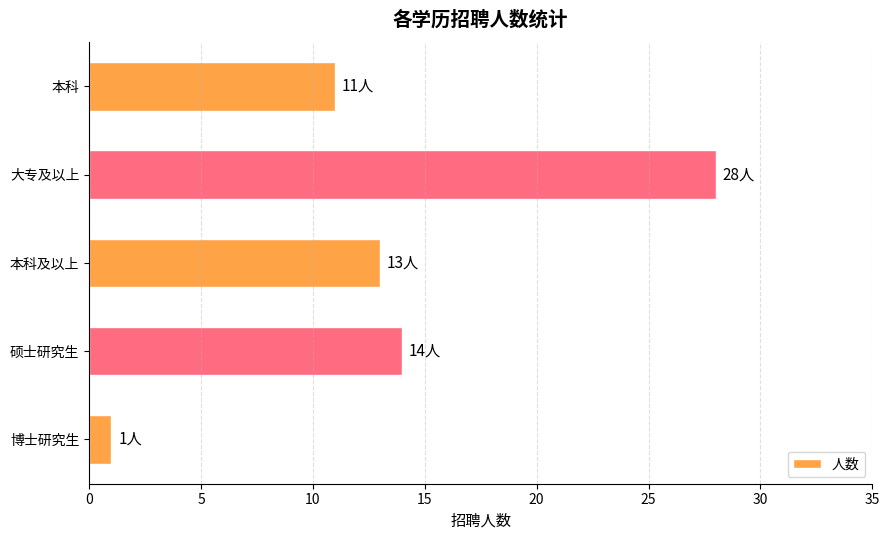

What is the average value?

13